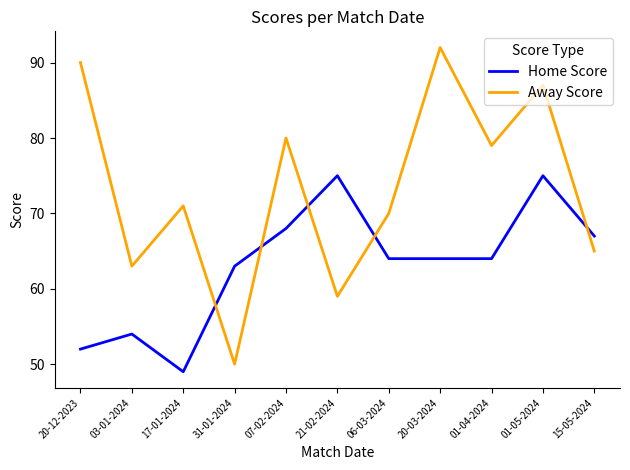

After their last crossing, which series has the higher values: Home Score or Away Score?

Home Score